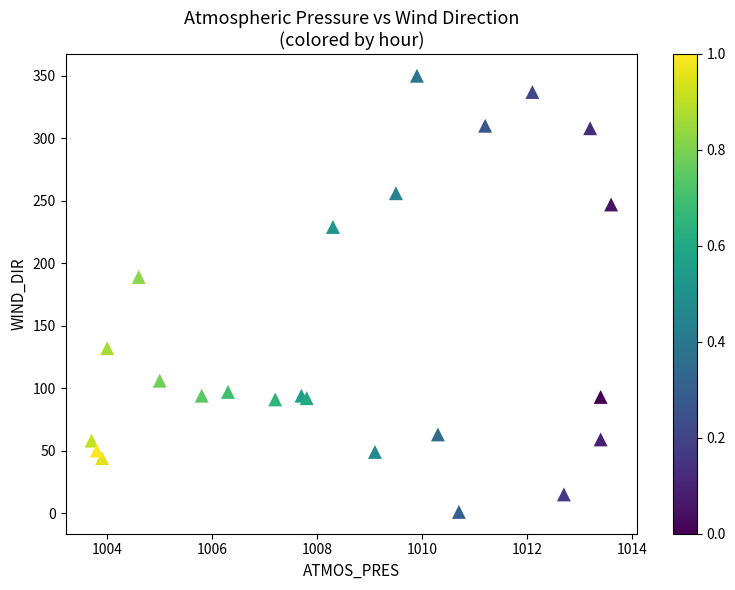

What Y value in the scatter plot is closest to 175?

189